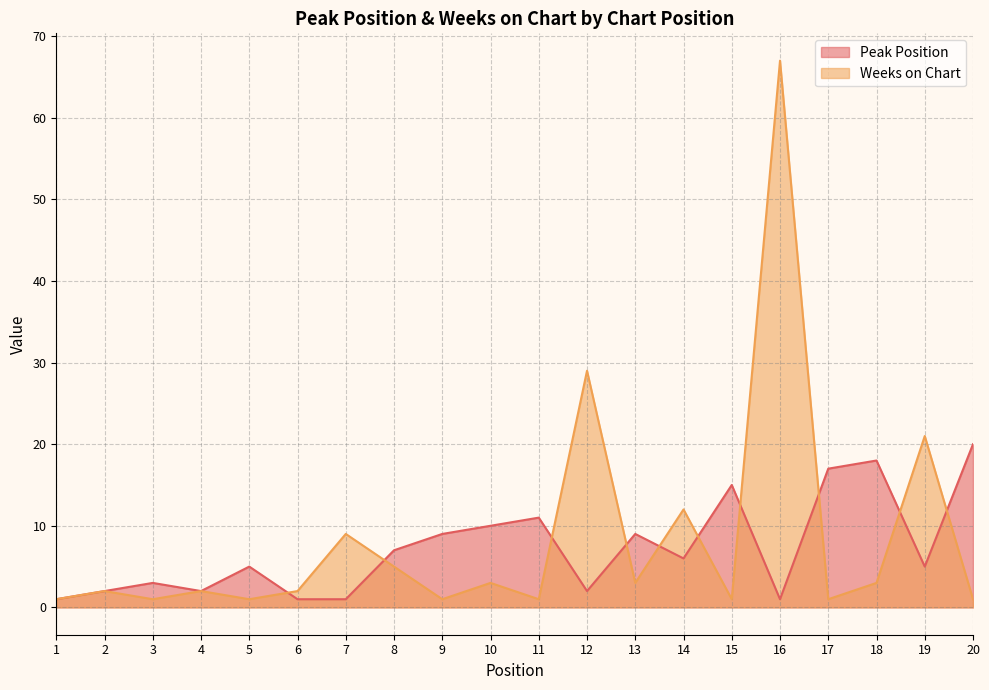

What is the lowest value of the Weeks on Chart series?

1